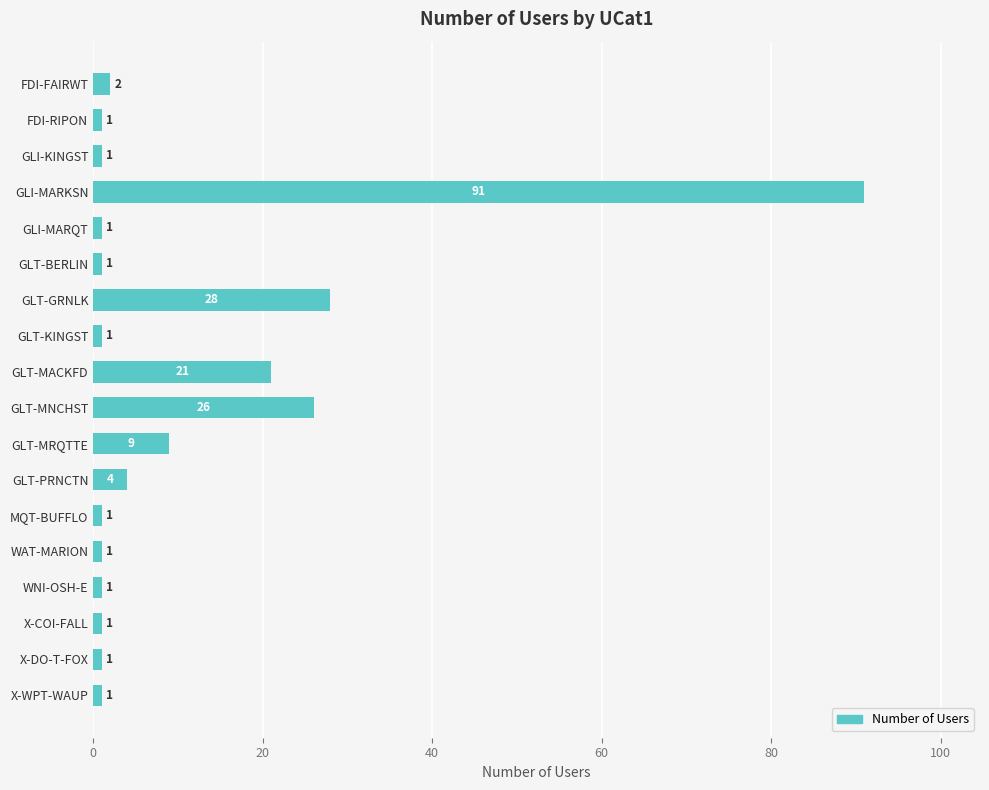

What is the minimum value shown in the chart?

1